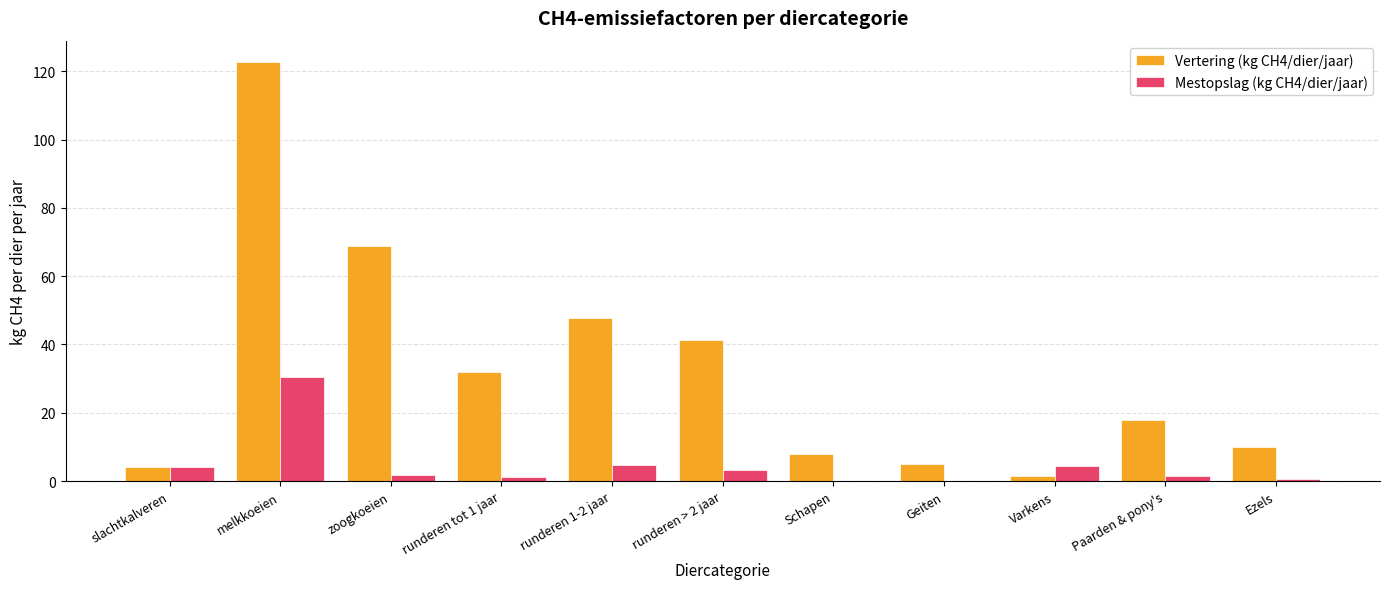

Which series changed the most between runderen tot 1 jaar and Geiten?

Vertering (kg CH4/dier/jaar)